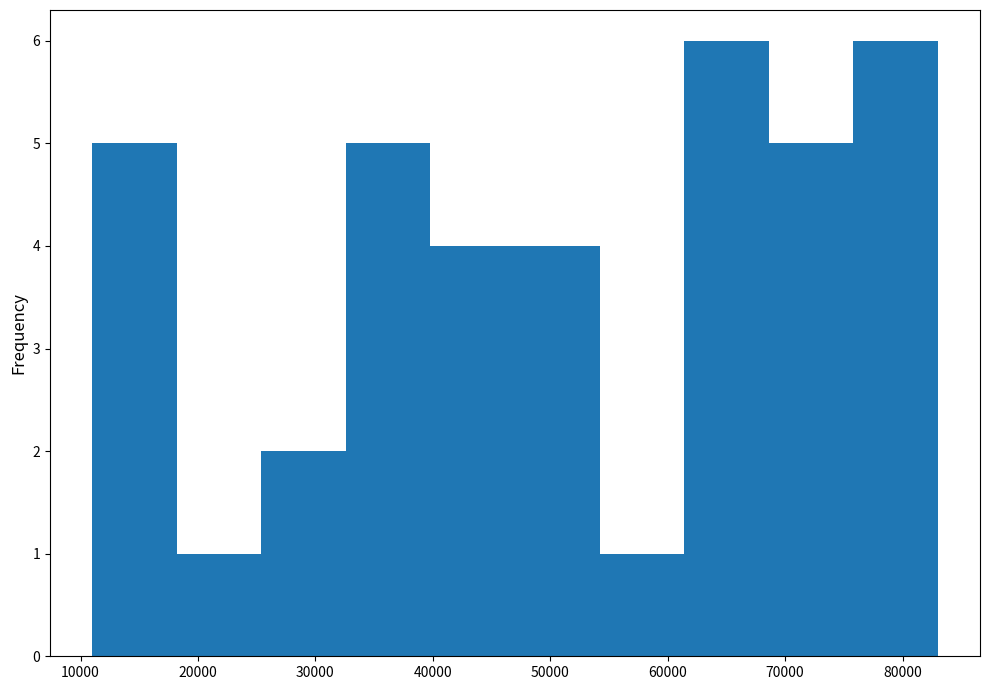

Reading left to right, transcribe this chart: for each bar, give the range it covers on the x-axis and its height. Neither the bar edges nor the heights are printed on the chart, so give them approximately, as read against the axes.

11000 to 18200: 5
18200 to 25400: 1
25400 to 32600: 2
32600 to 39800: 5
39800 to 47000: 4
47000 to 54200: 4
54200 to 61400: 1
61400 to 68600: 6
68600 to 75800: 5
75800 to 83000: 6